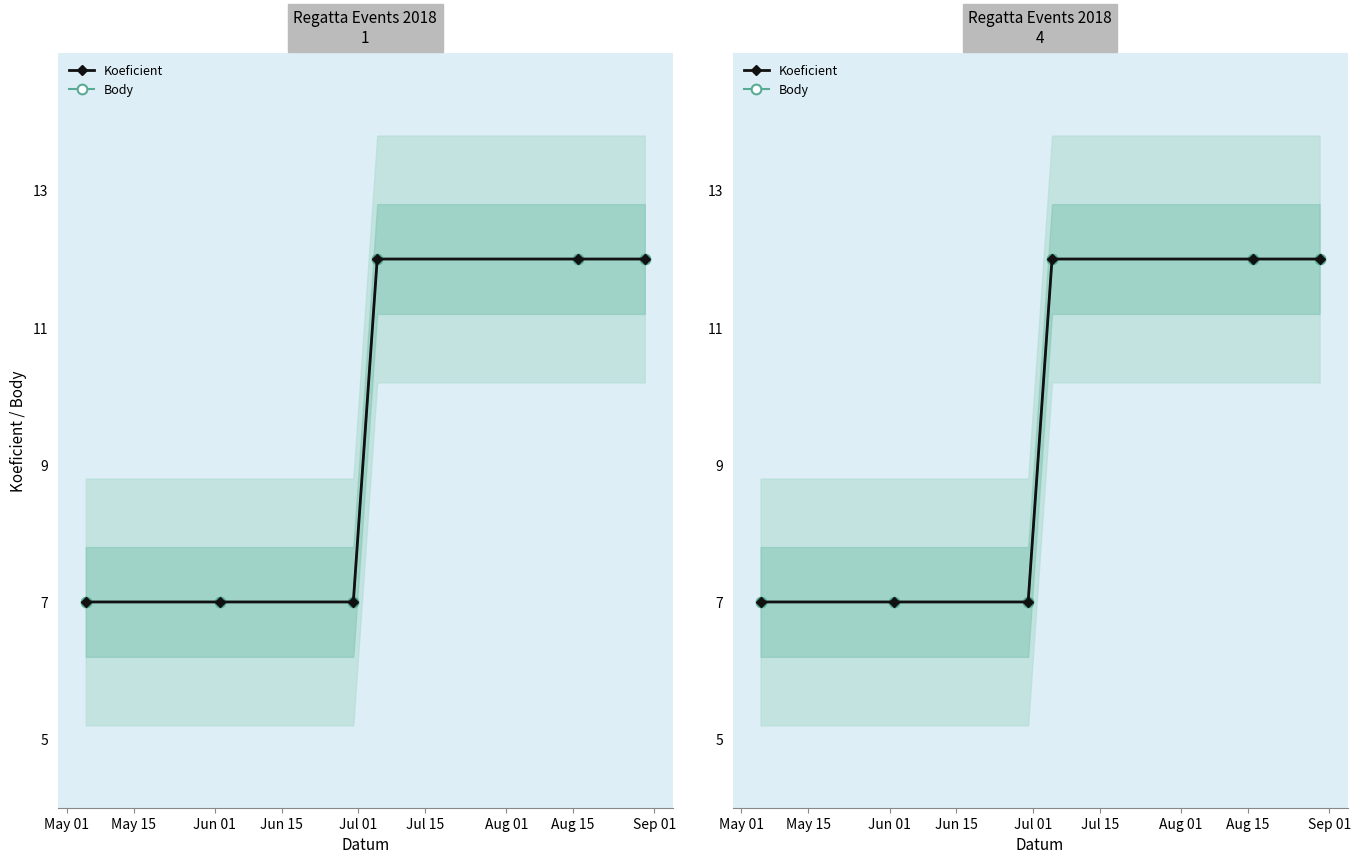

Rank the series by their maximum value, from highest to lowest.

Koeficient, Body